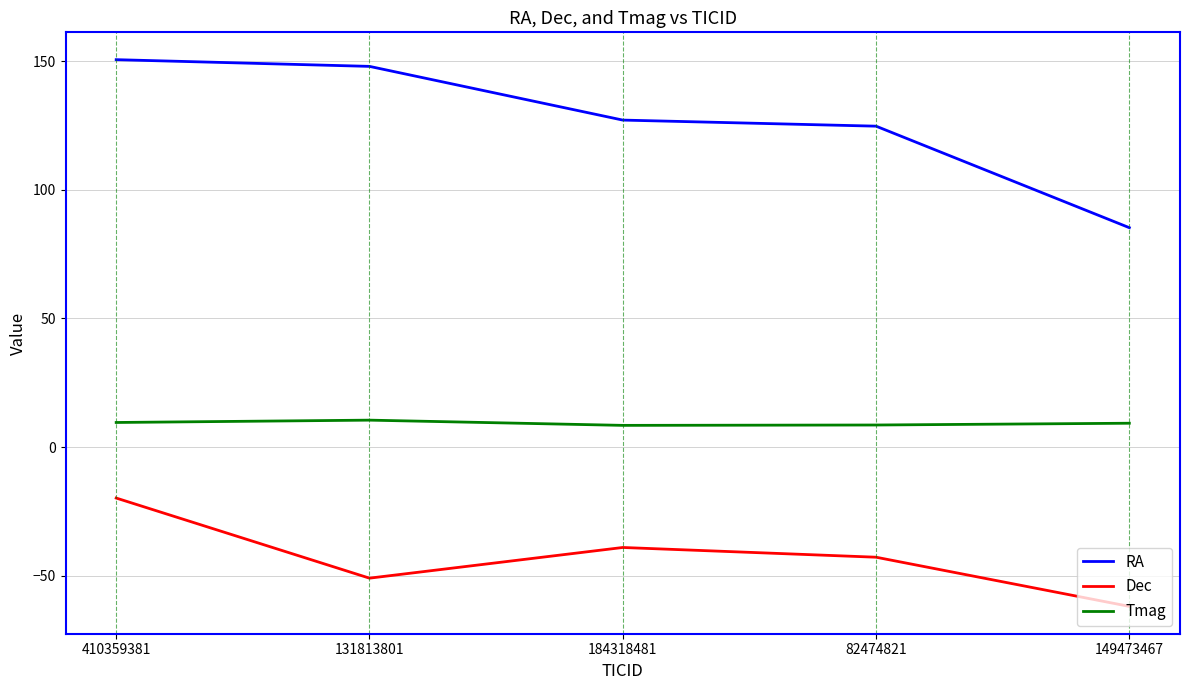

At which category does the chart reach its peak across all series?

410359381